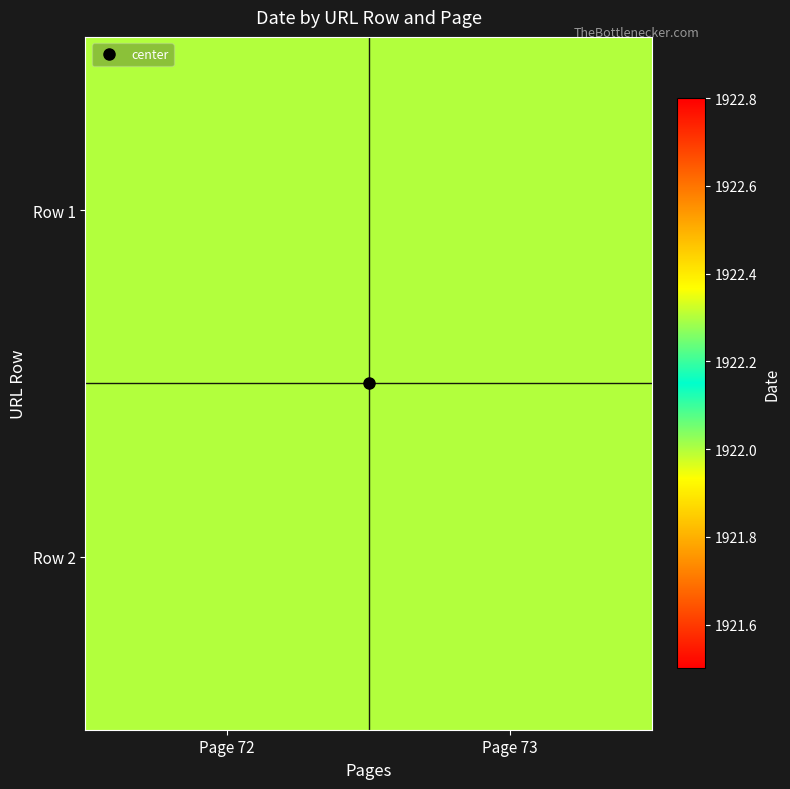

At how many categories does at least one series exceed 1922?

2